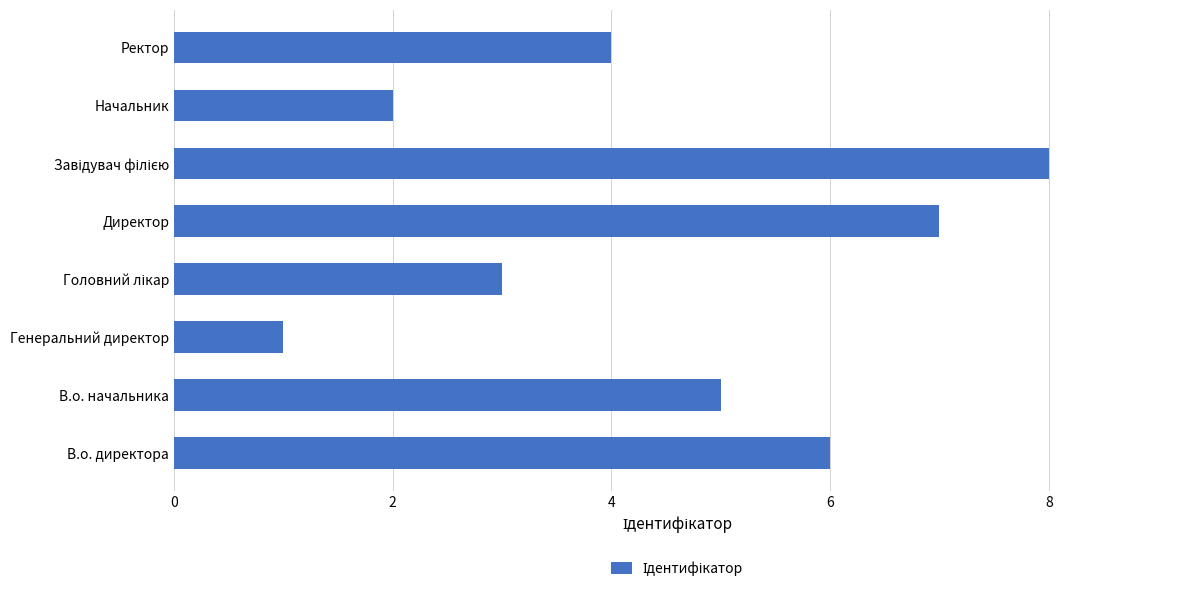

What is the approximate value at В.о. директора?

6